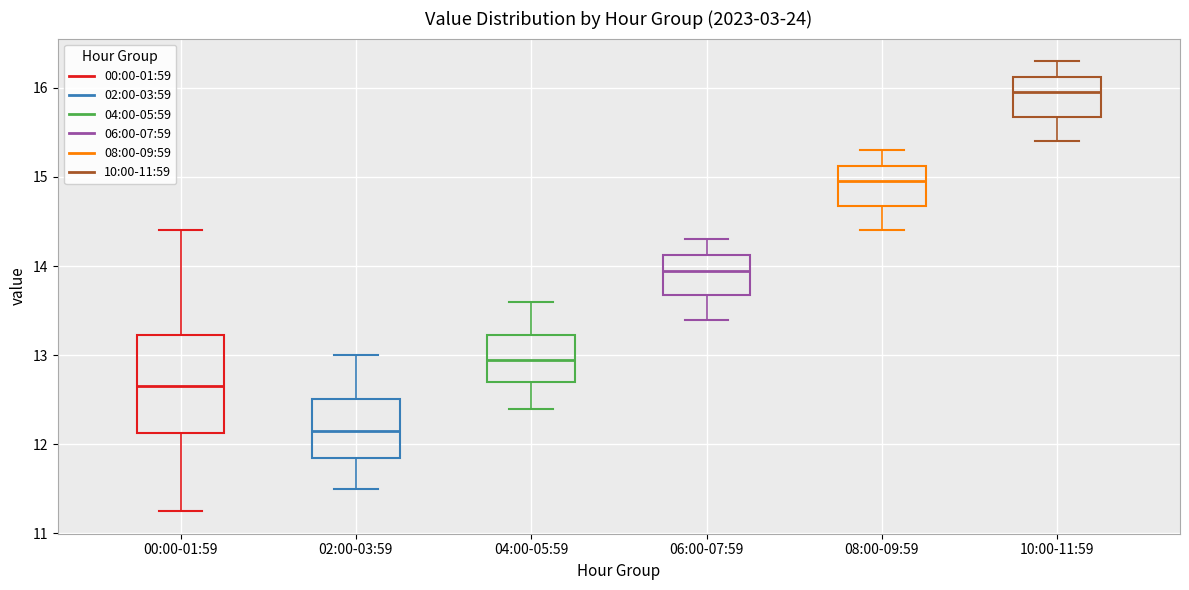

Which box's median line is the highest?

10:00-11:59